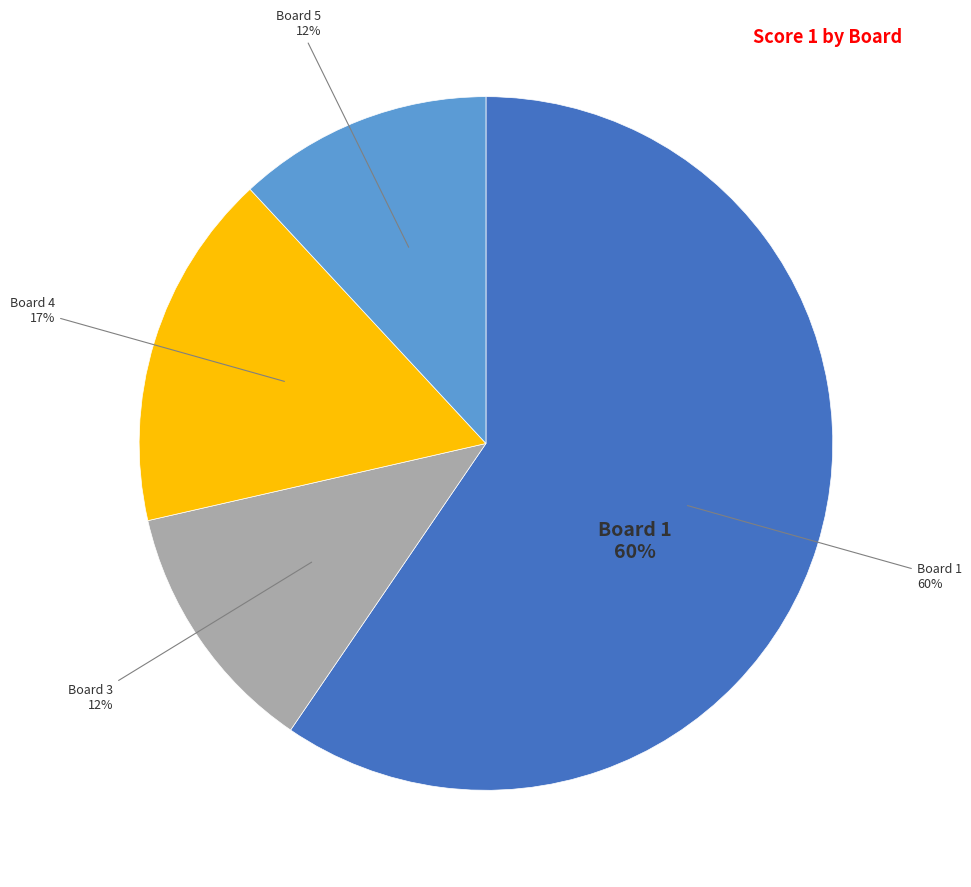

What is the largest slice in the pie chart?

Board 1